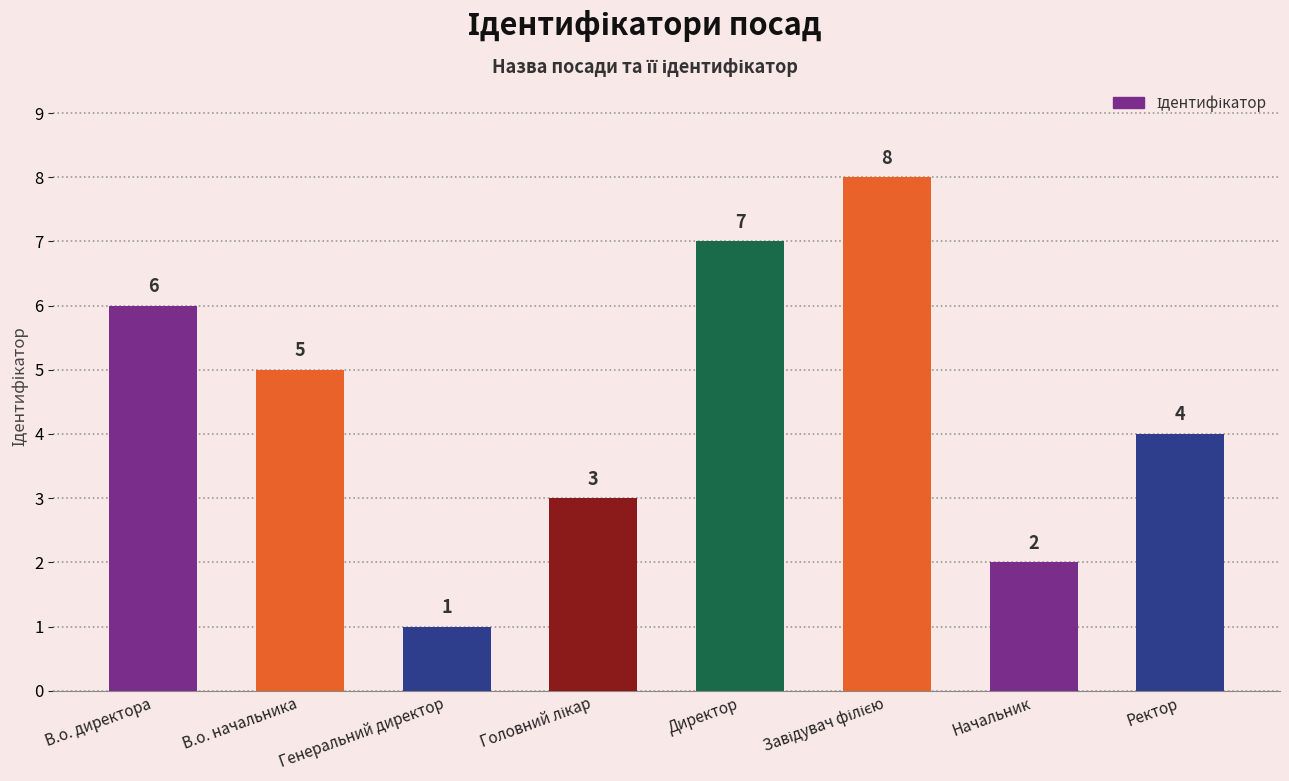

What is the sum of all values?

36